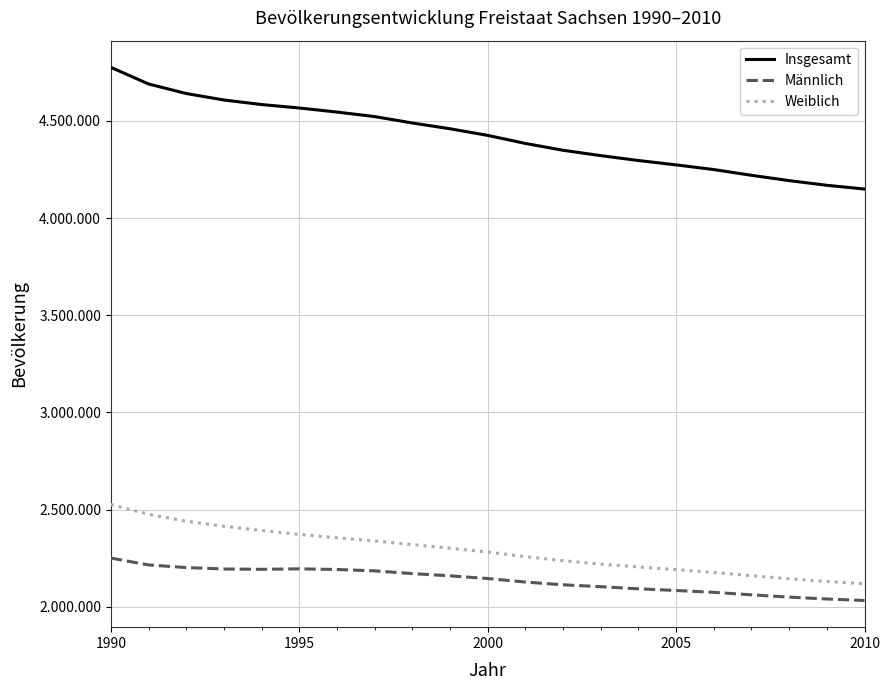

What are all the series names shown in the legend?

Insgesamt, Männlich, Weiblich